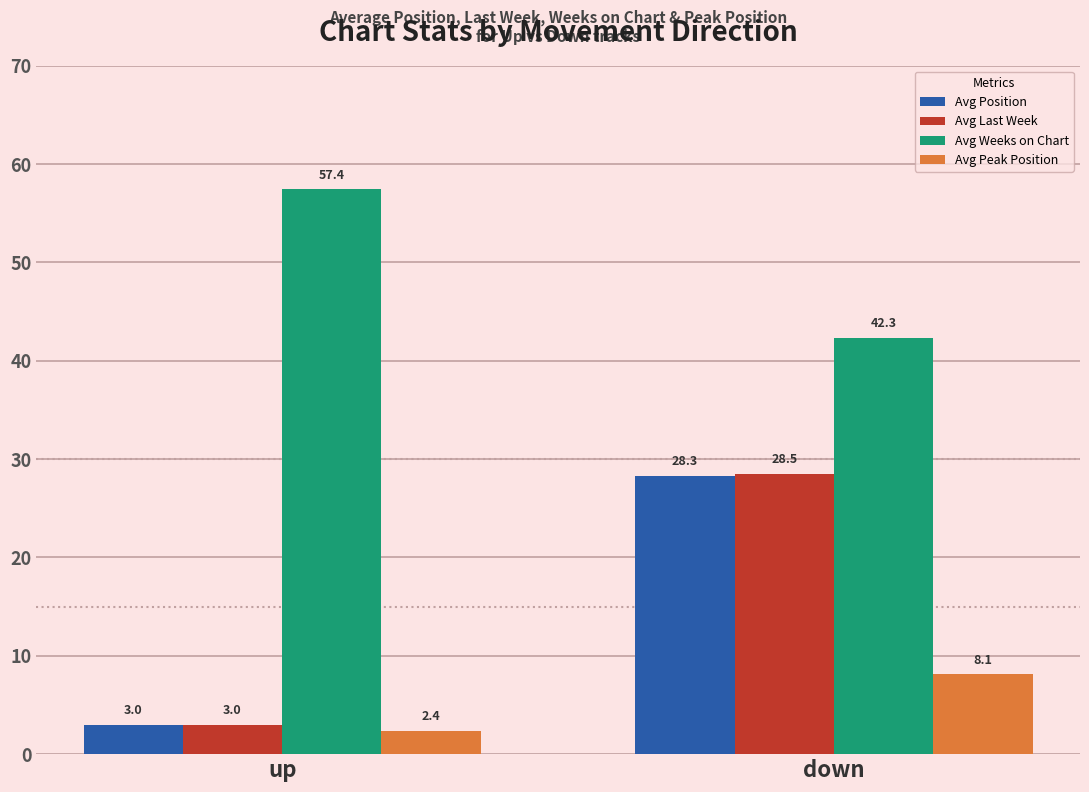

What is the maximum value shown in the chart?

57.4